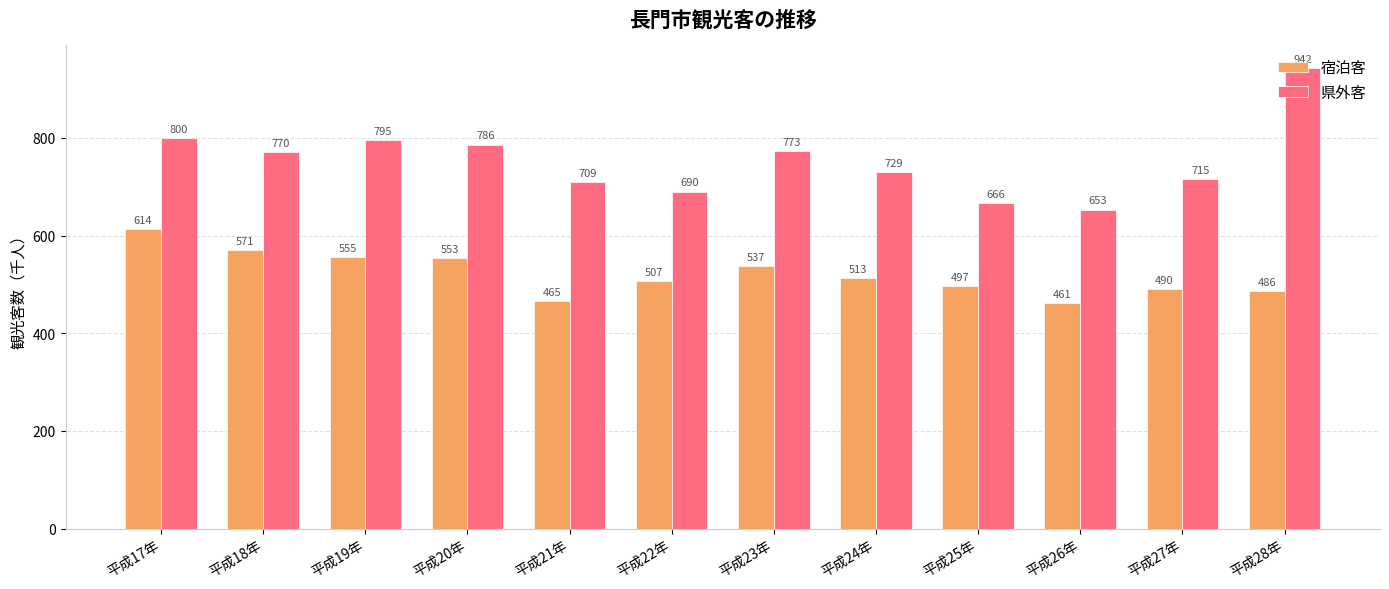

What is the average value of the 県外客 series?

752